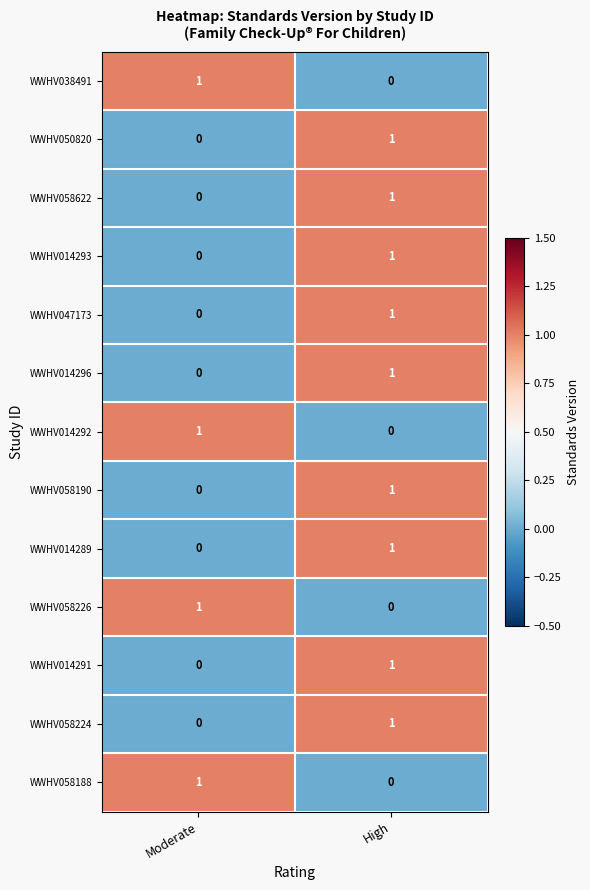

Reading right to left, what are all the values shown in this chart?

WWHV038491: High=0	Moderate=1
WWHV050820: High=1	Moderate=0
WWHV058622: High=1	Moderate=0
WWHV014293: High=1	Moderate=0
WWHV047173: High=1	Moderate=0
WWHV014296: High=1	Moderate=0
WWHV014292: High=0	Moderate=1
WWHV058190: High=1	Moderate=0
WWHV014289: High=1	Moderate=0
WWHV058226: High=0	Moderate=1
WWHV014291: High=1	Moderate=0
WWHV058224: High=1	Moderate=0
WWHV058188: High=0	Moderate=1